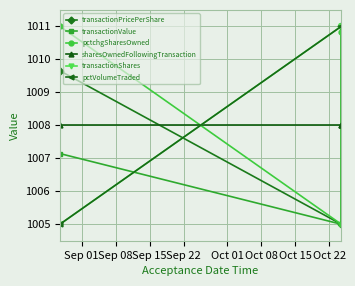

Reading left to right, extract all data points from this chart.

transactionPricePerShare: 1009.7	1005.0	1011.0
transactionValue: 1007.1	1005.0	1011.0
pctchgSharesOwned: 1011.0	1005.0	1010.8
sharesOwnedFollowingTransaction: 1008.0	1008.0	1008.0
transactionShares: 1005.0	1011.0	1011.0
pctVolumeTraded: 1005.0	1011.0	1011.0